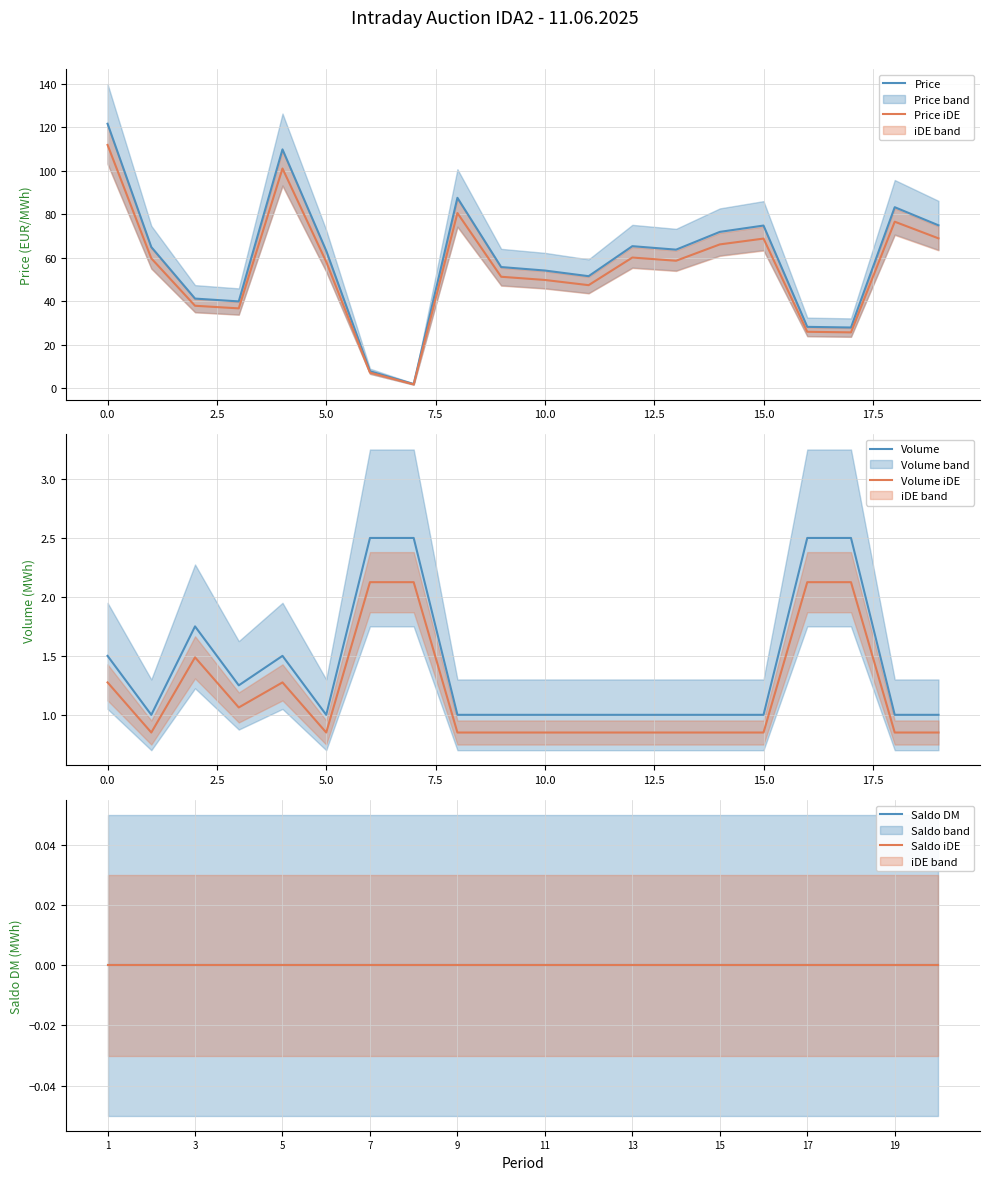

Is it true that Volume equals 1.4 at 13?

False